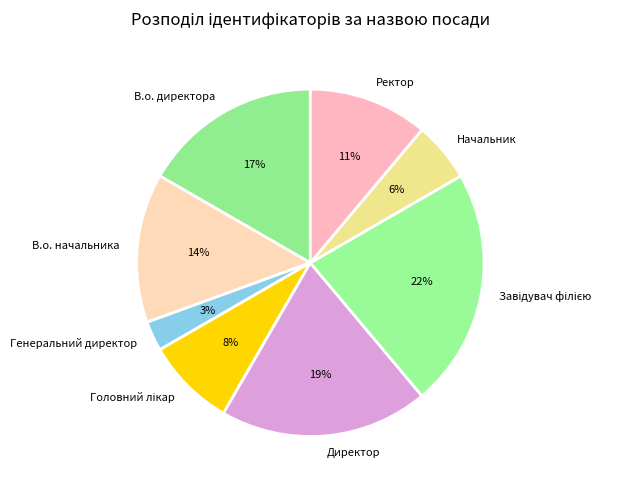

Do Генеральний директор and В.о. директора together represent more than half of the pie?

No